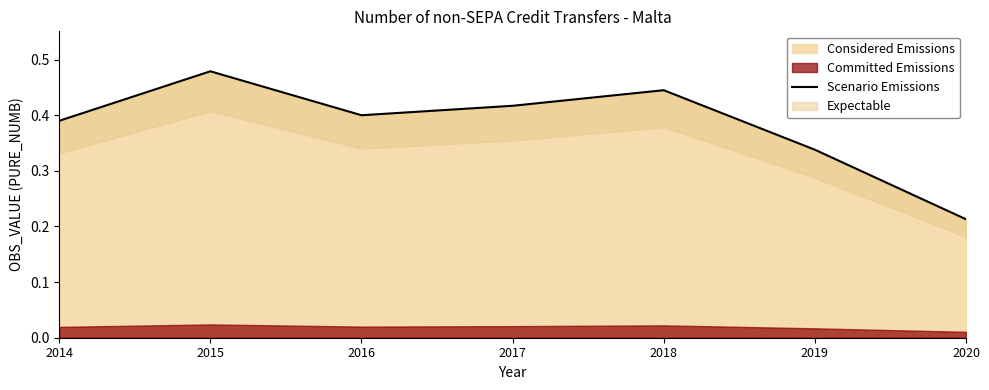

What is the change in value from 2018 to 2019?

-0.1